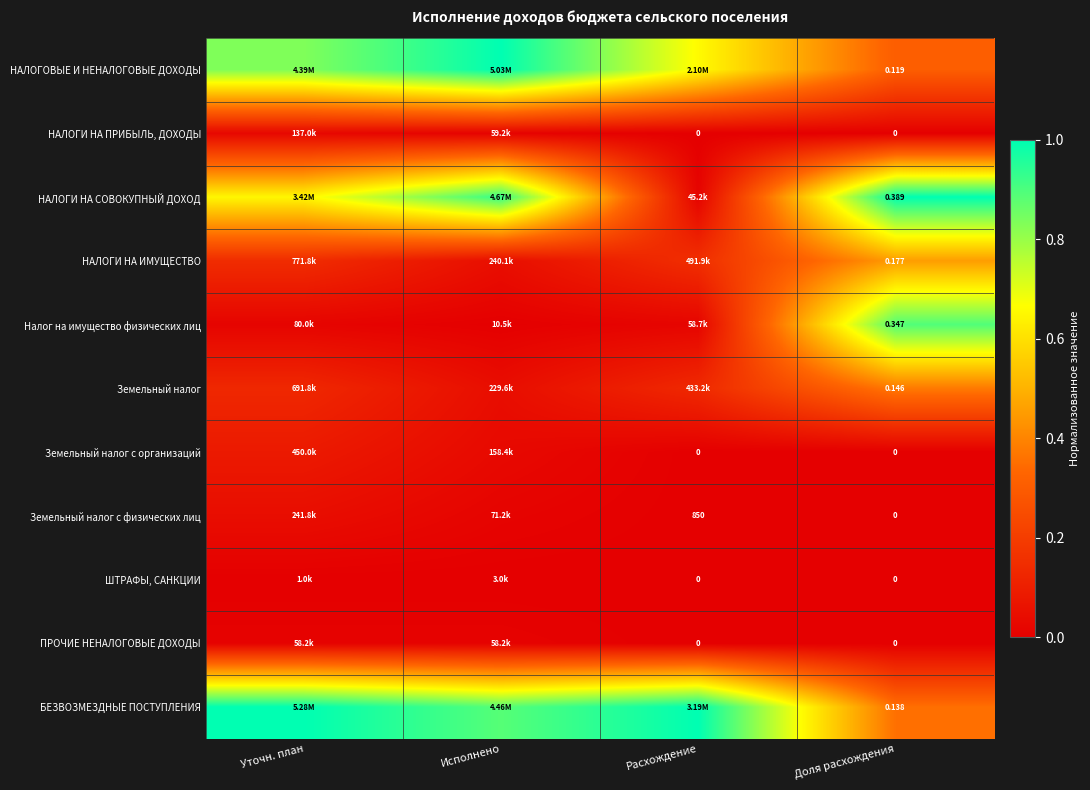

Is the value of ШТРАФЫ, САНКЦИИ at Уточн. план greater than the value of НАЛОГОВЫЕ И НЕНАЛОГОВЫЕ ДОХОДЫ at Уточн. план?

No